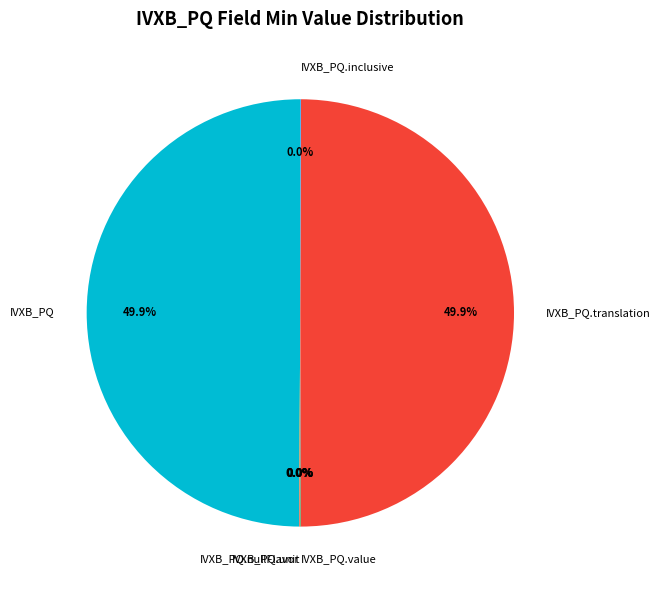

Do IVXB_PQ.translation and IVXB_PQ together represent more than half of the pie?

Yes